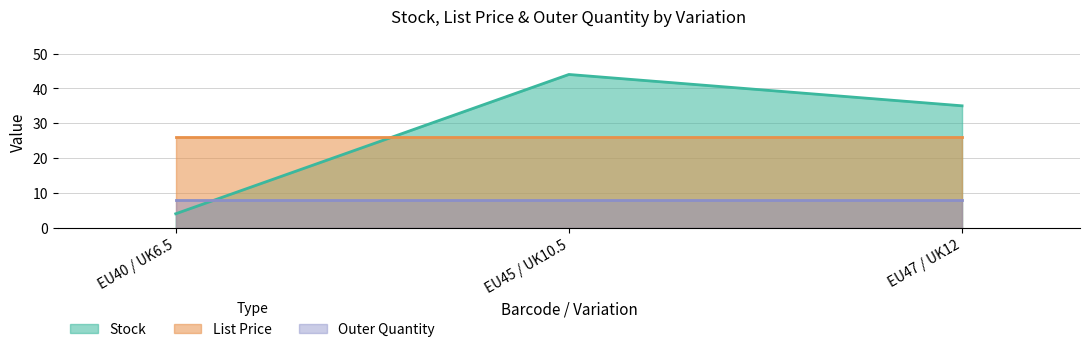

What is the sum of the List Price values at 5060345838800 and 5060345838855?

51.9